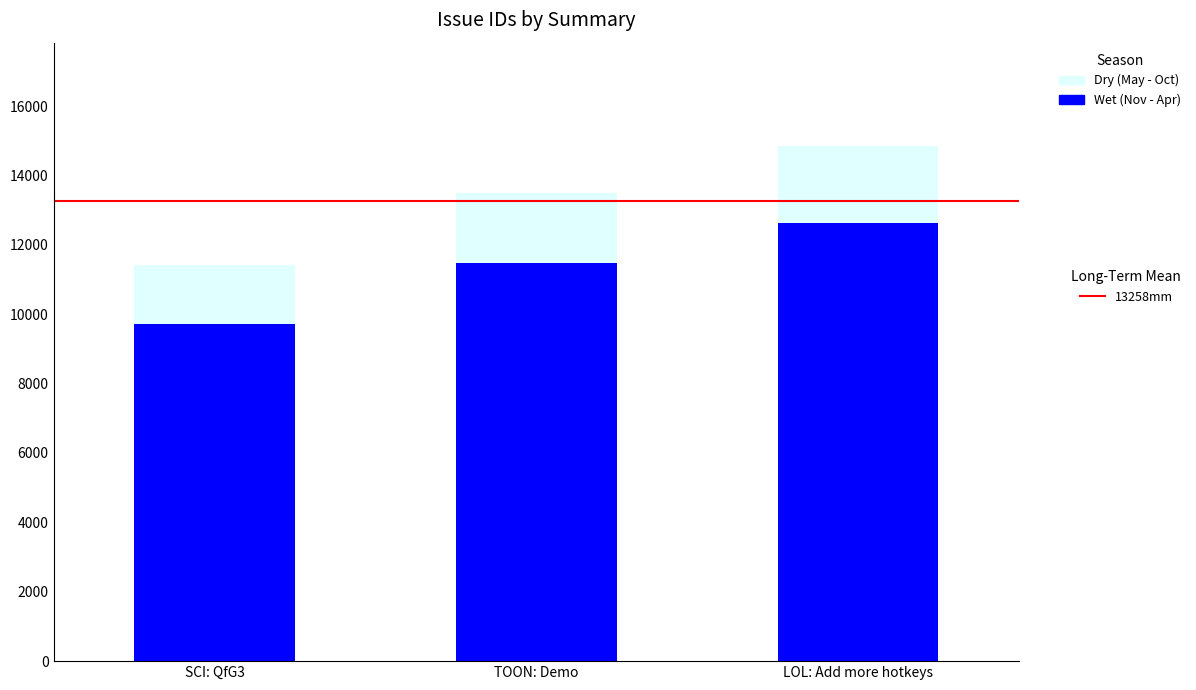

What is the total value across all series at LOL: Add more hotkeys?

14856